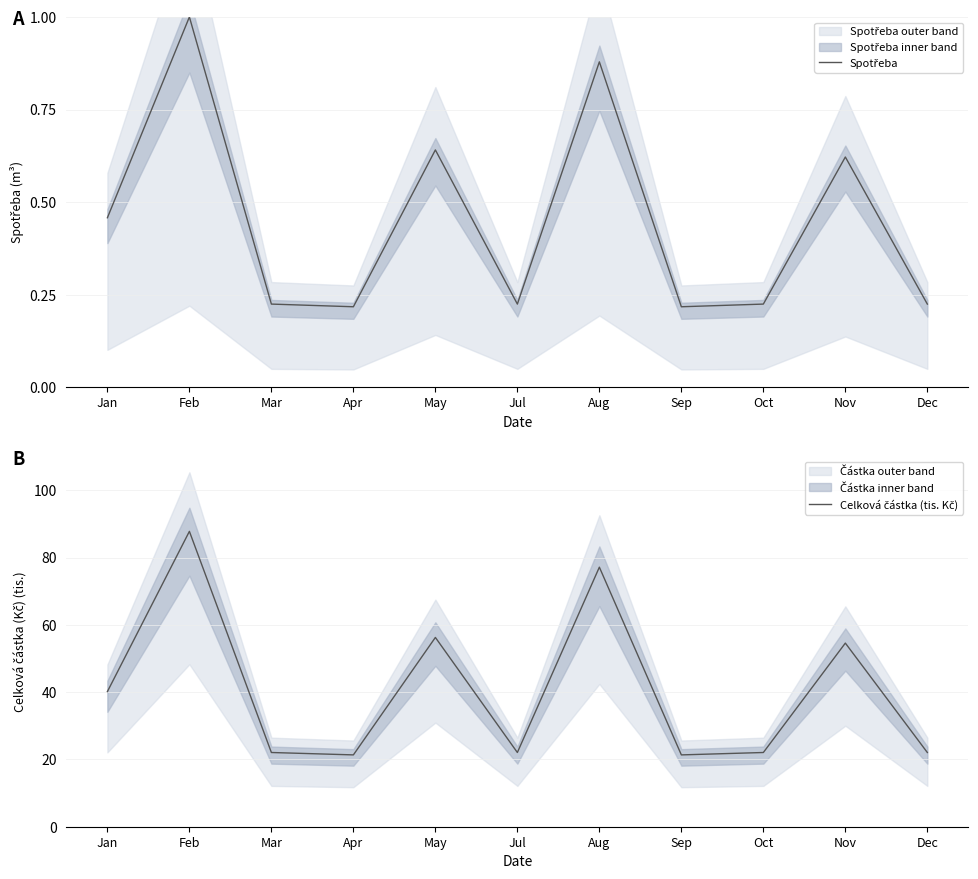

What is the label of the 4th point from the left?

Apr